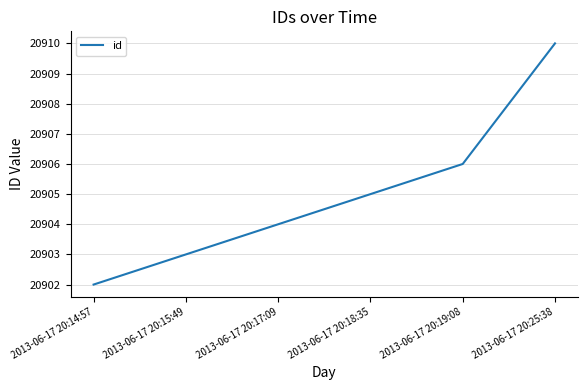

True or false: there are more than 1 points higher than both neighbors.

False